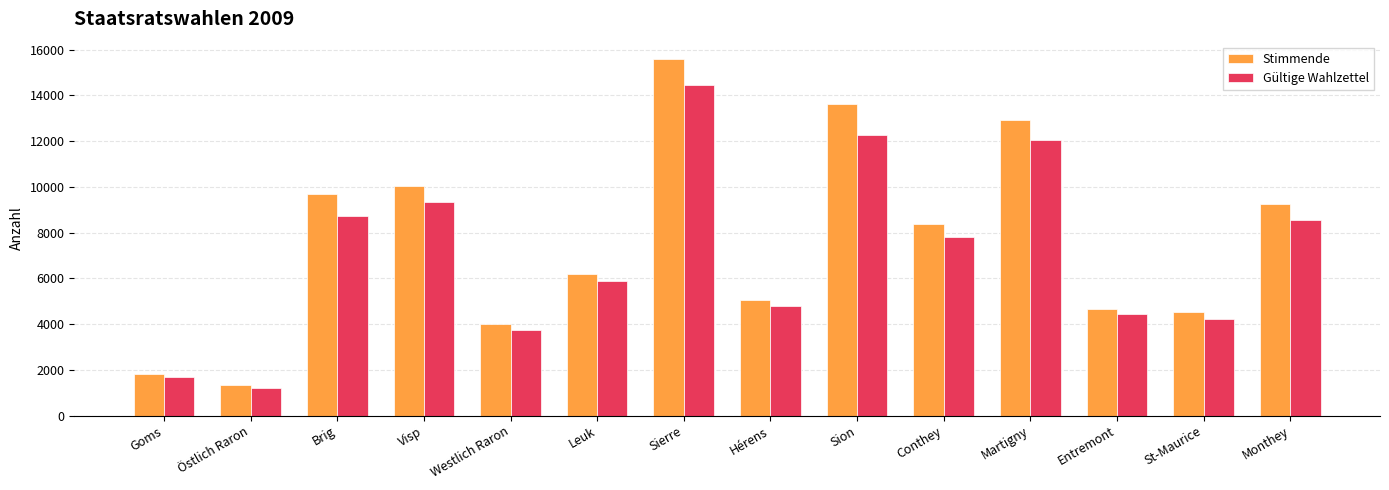

Which series has the largest total across all categories?

Stimmende